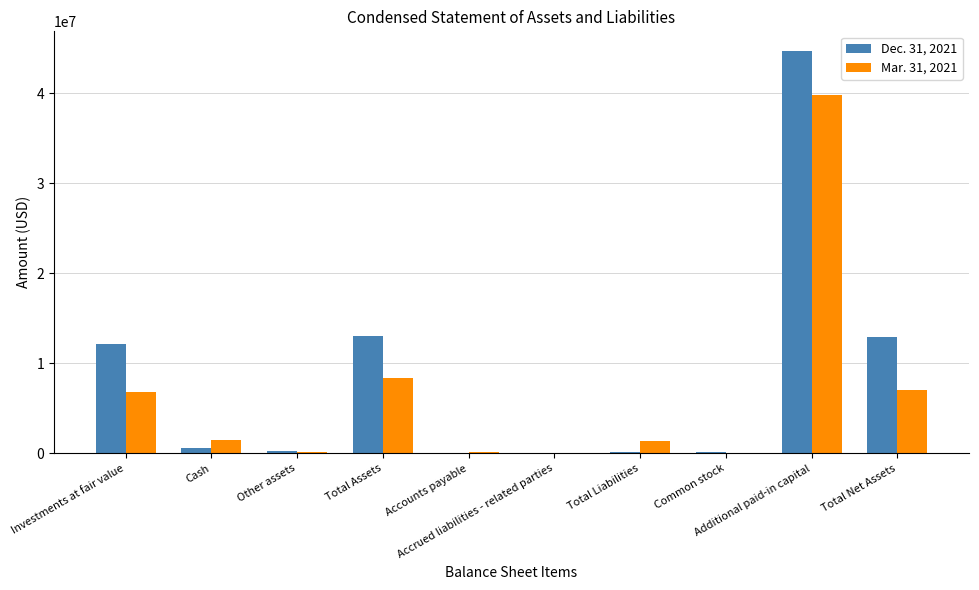

What is the total value across all series at Accrued liabilities - related parties?

134420